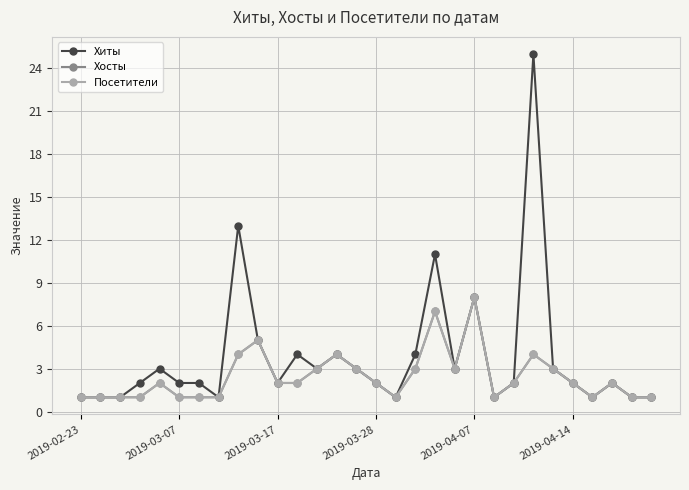

True or false: Хиты and Посетители cross at least once.

False